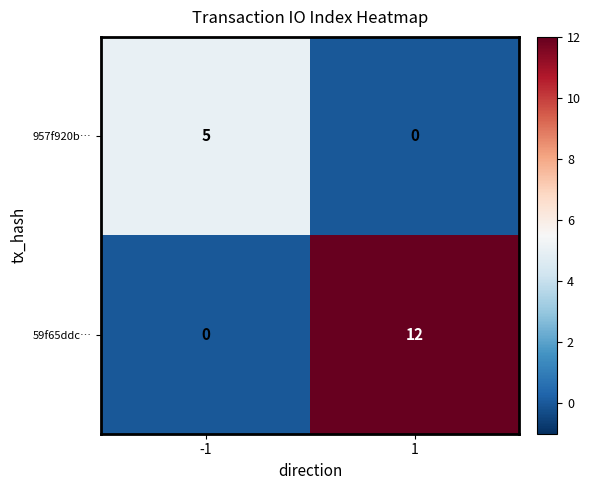

What is the difference between the 957f920b… values at -1 and 1?

5